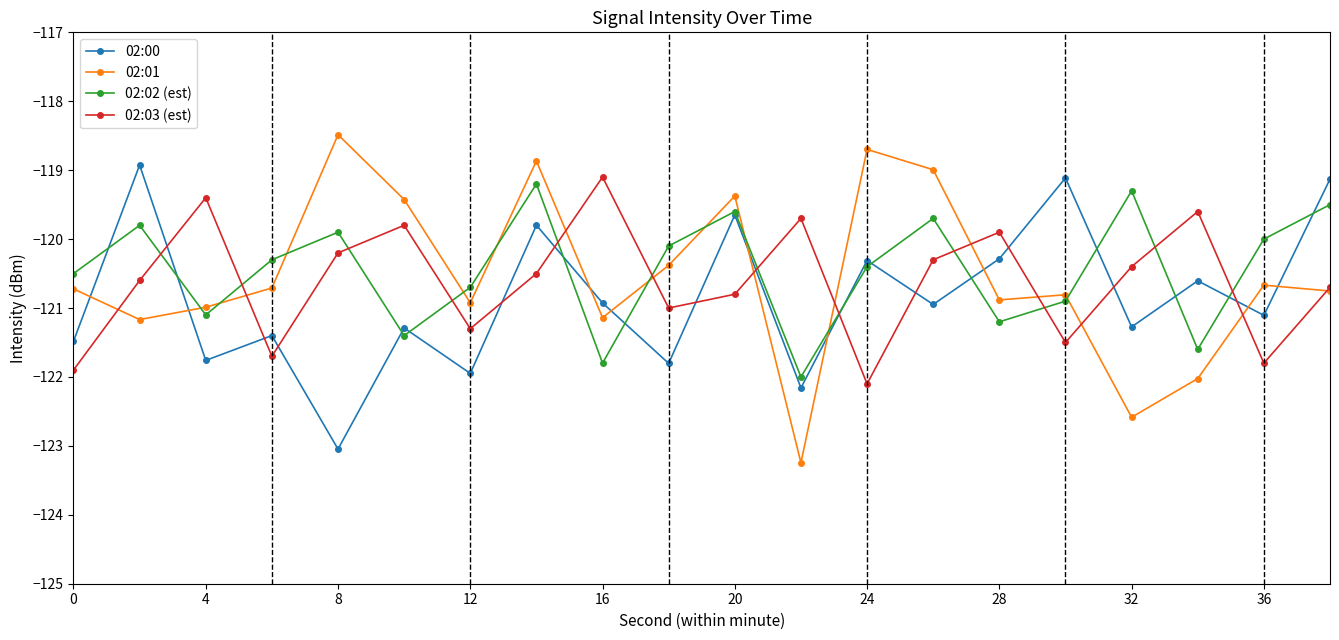

What is the maximum value for 02:02 (est)?

-119.2